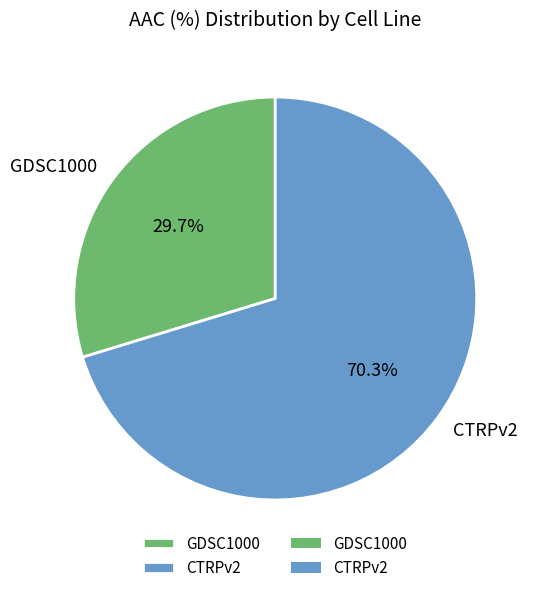

To the nearest percent, what is the difference between the largest and smallest slice percentages?

41%